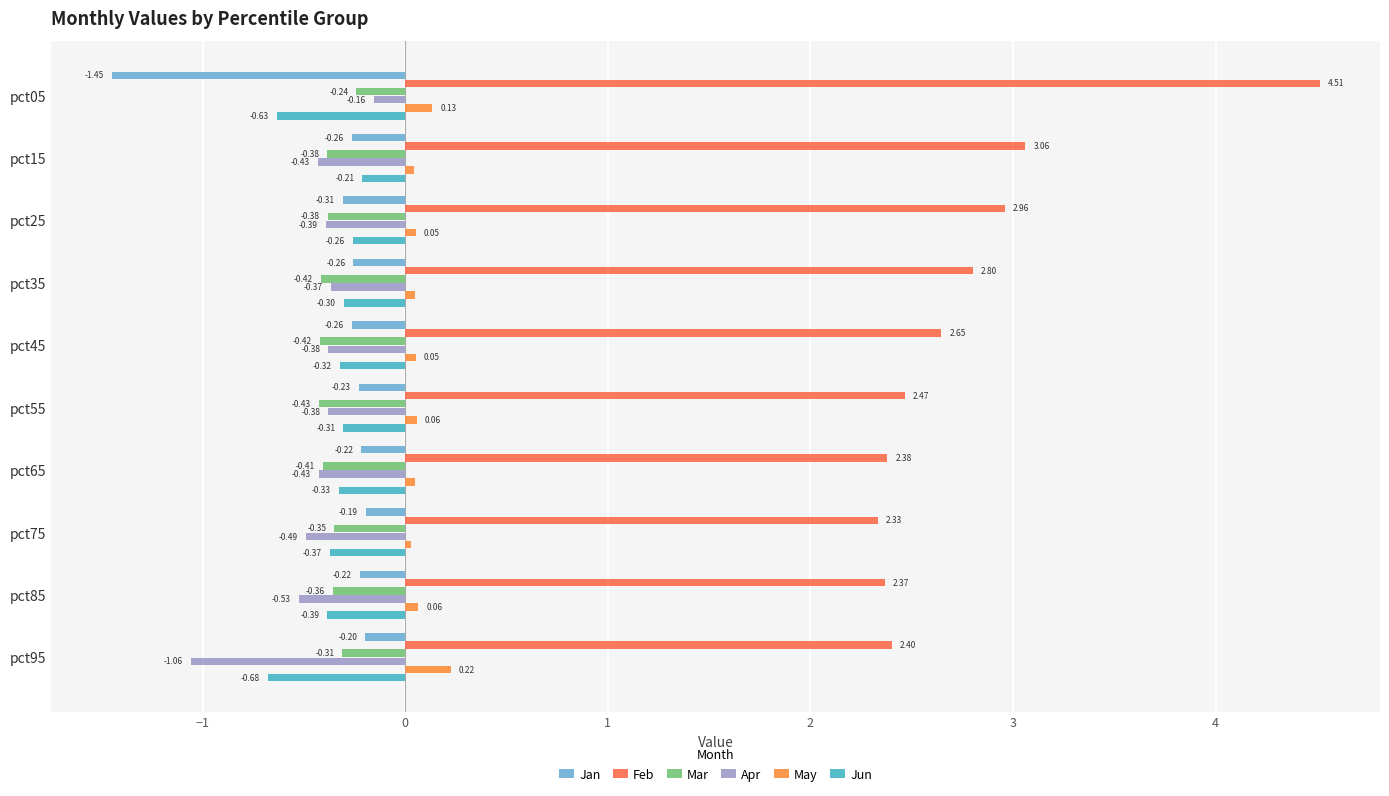

What is the sum of all Jun values?

-3.8